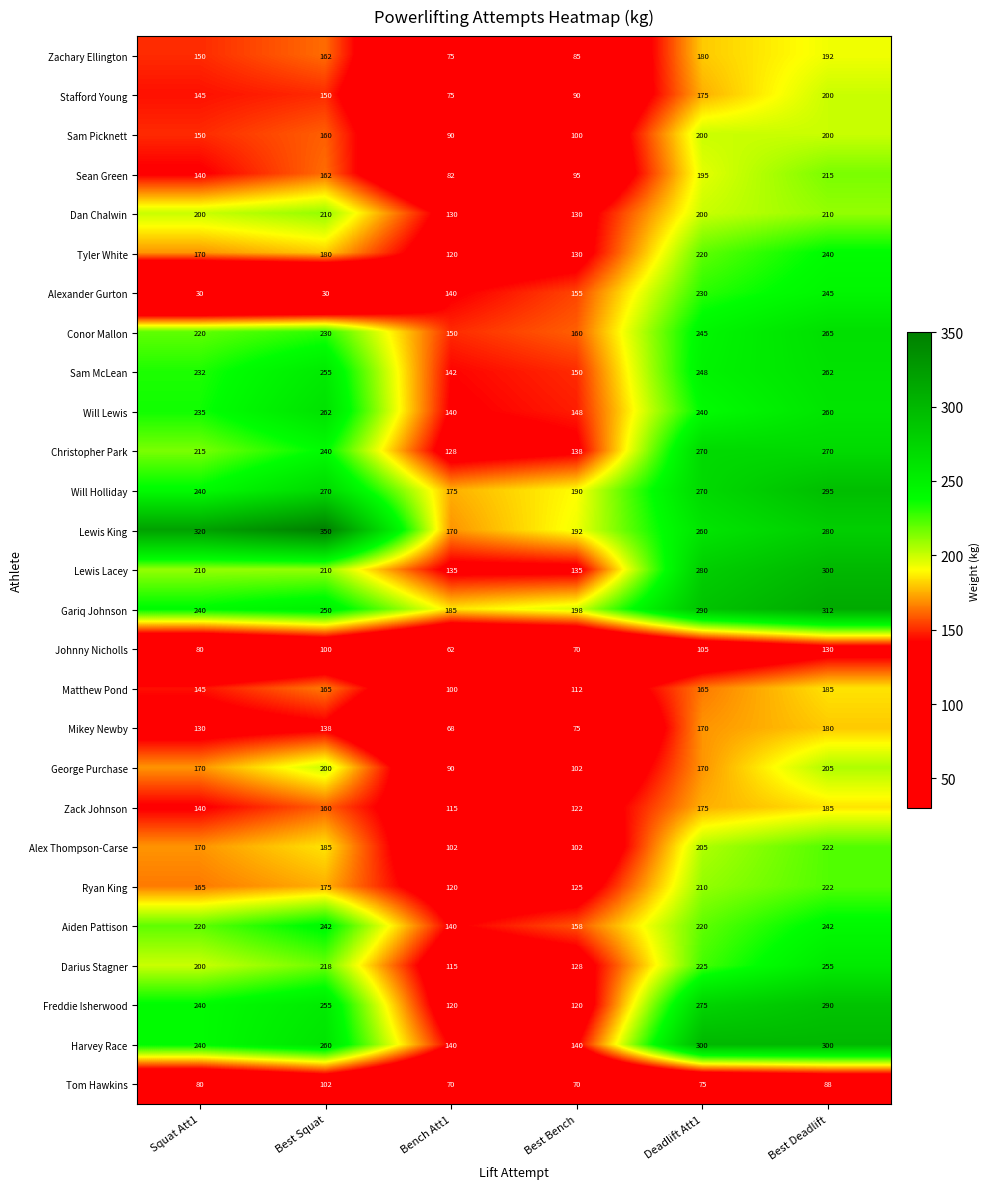

What is the approximate value of Zachary Ellington at Best Deadlift?

192